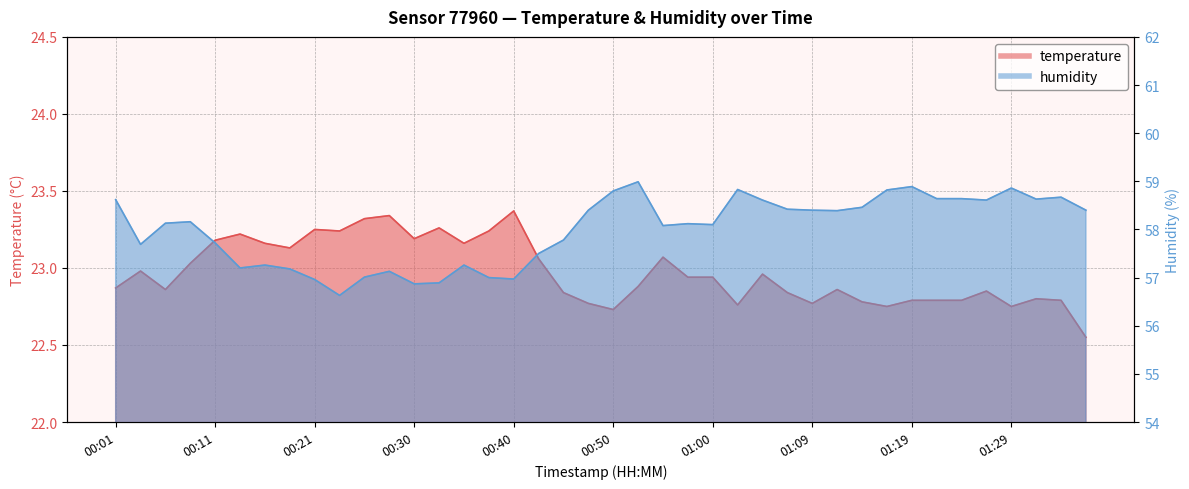

What is the difference between the maximum and minimum values in the humidity series?

2.4